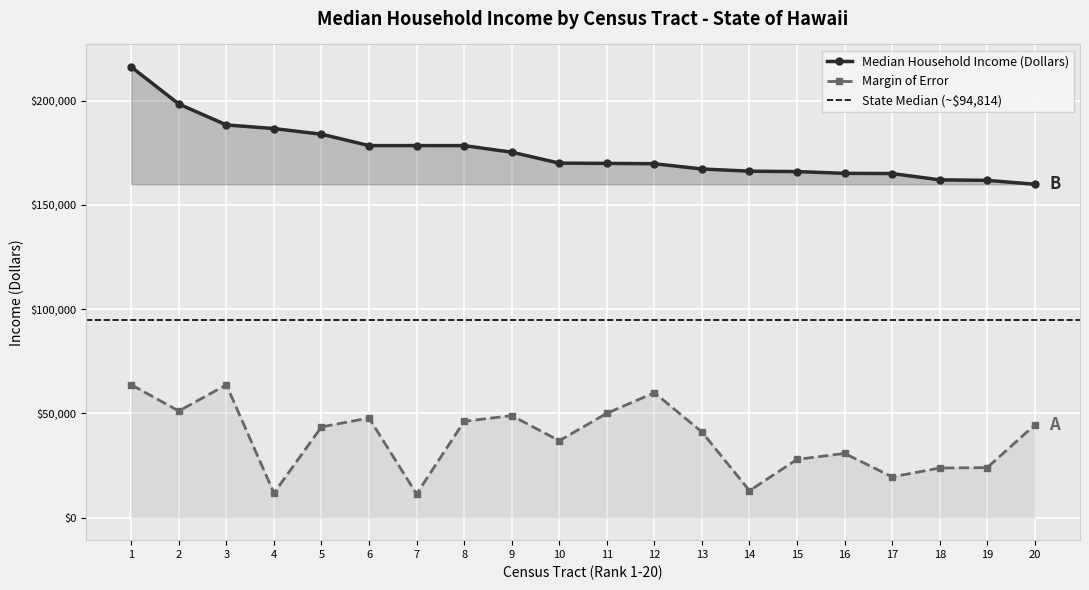

What value does the Margin of Error series have at 12?

59886